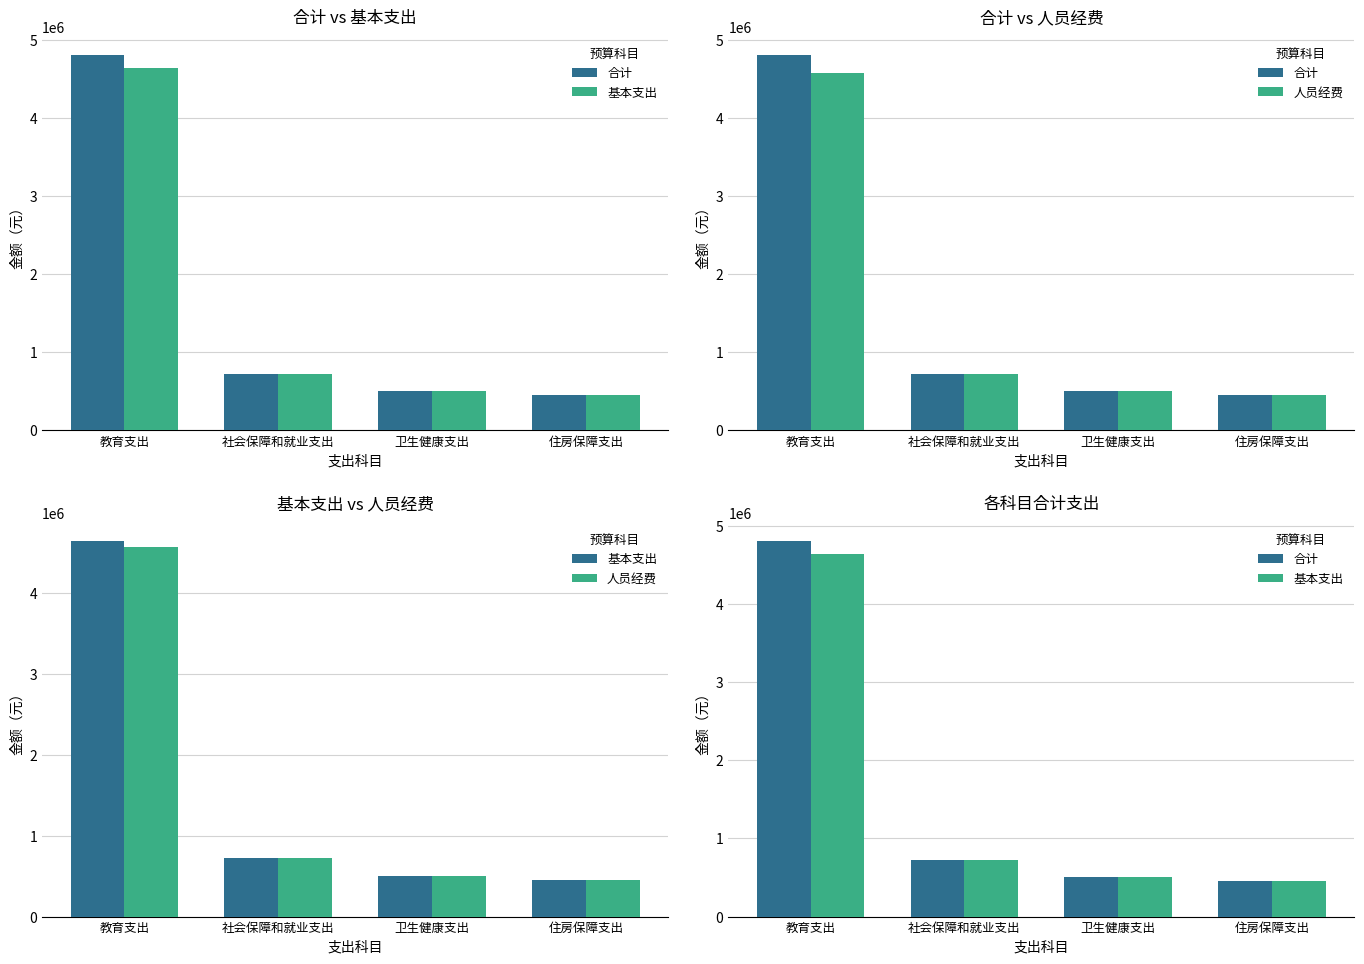

What is the average value of the 基本支出 series?

1581909.4